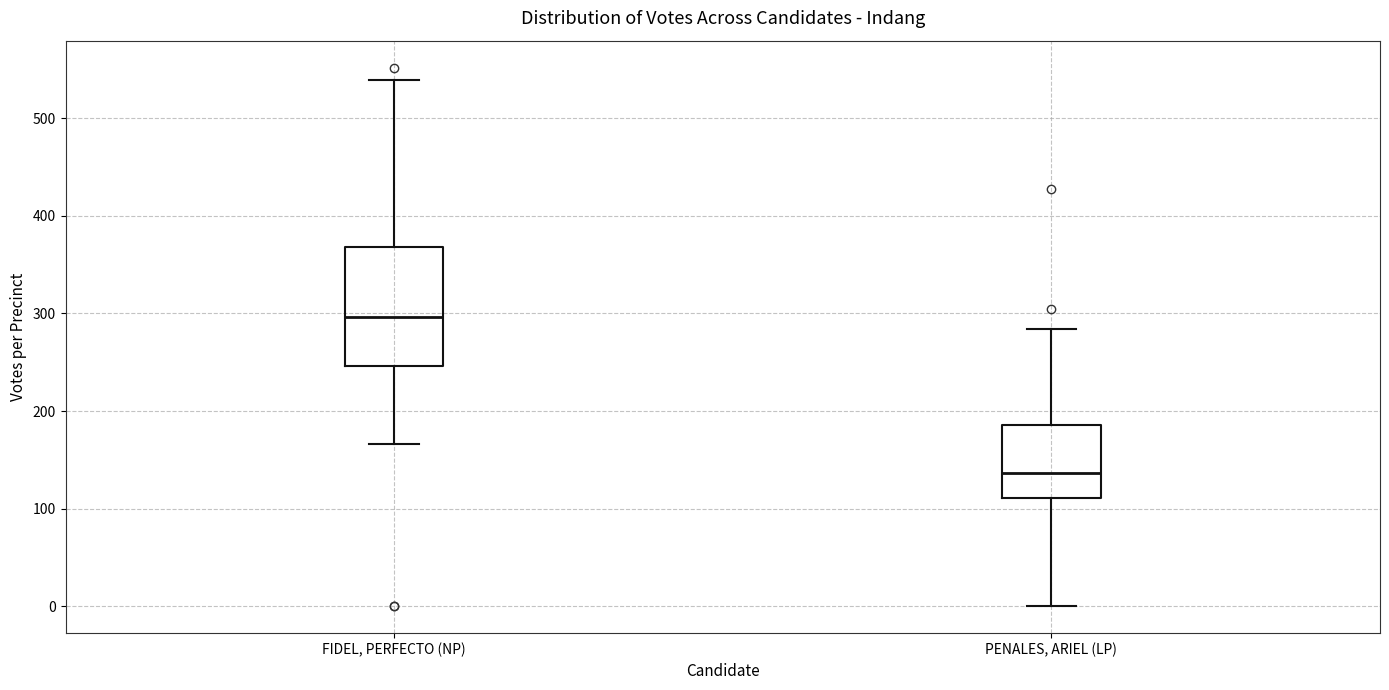

Which box is the tallest, from its lower edge to its upper edge?

FIDEL, PERFECTO (NP)